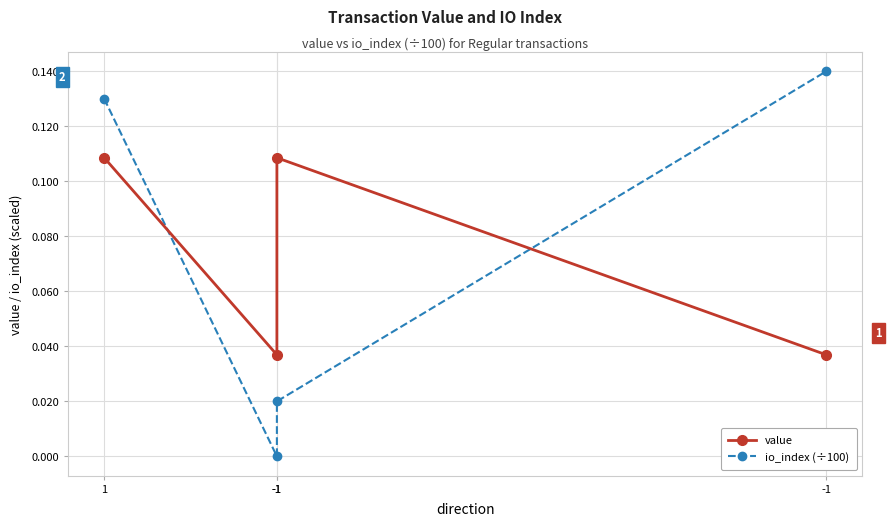

Reading right to left, extract all data points from this chart.

value: -1=0.0	-1=0.1	-1=0.0	1=0.1
io_index (÷100): -1=0.1	-1=0.0	-1=0.0	1=0.1